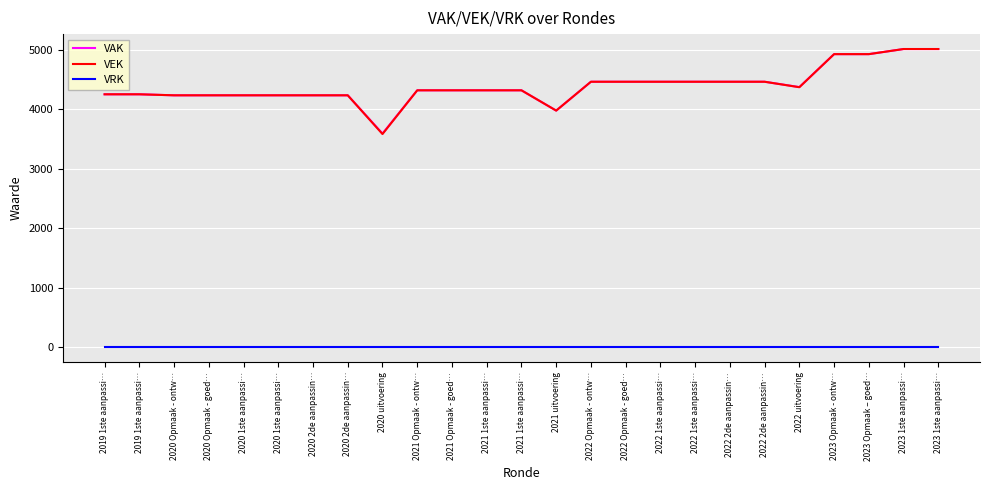

How many values in the VEK series are below 4320?

10